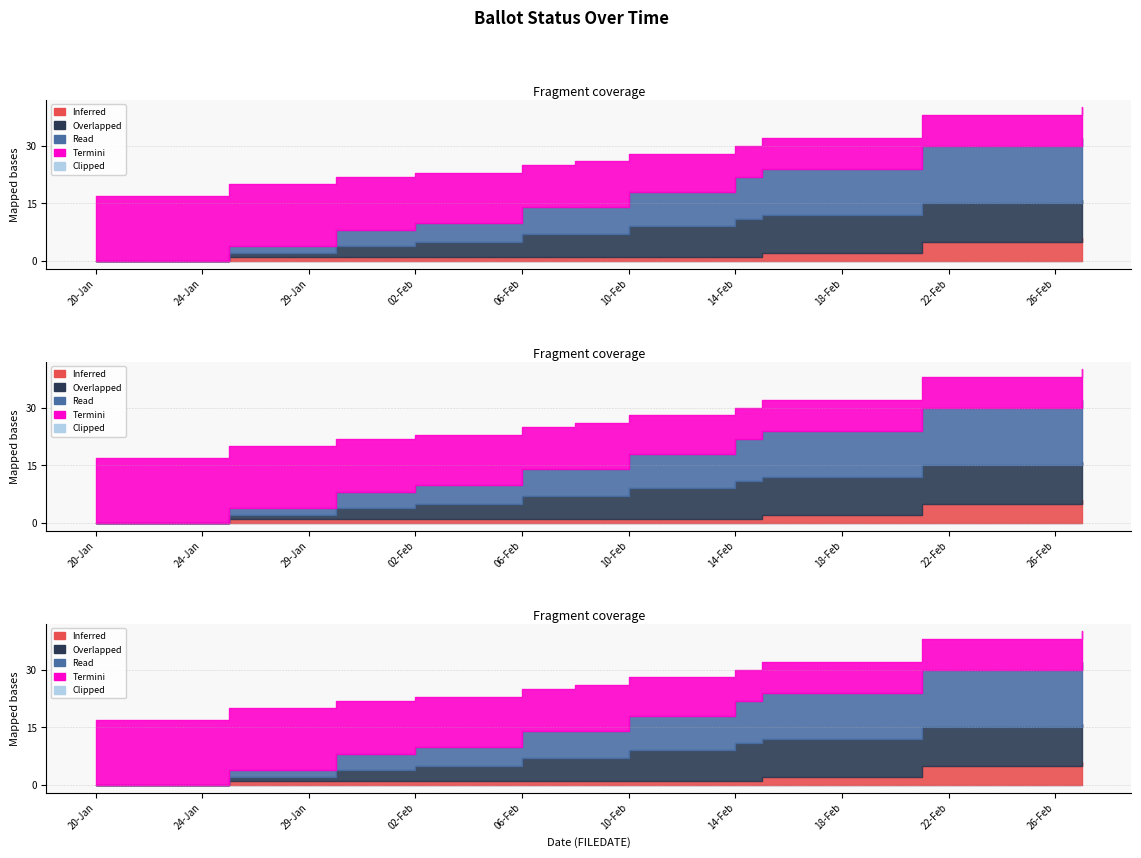

What position from the left is 27-Feb?

38